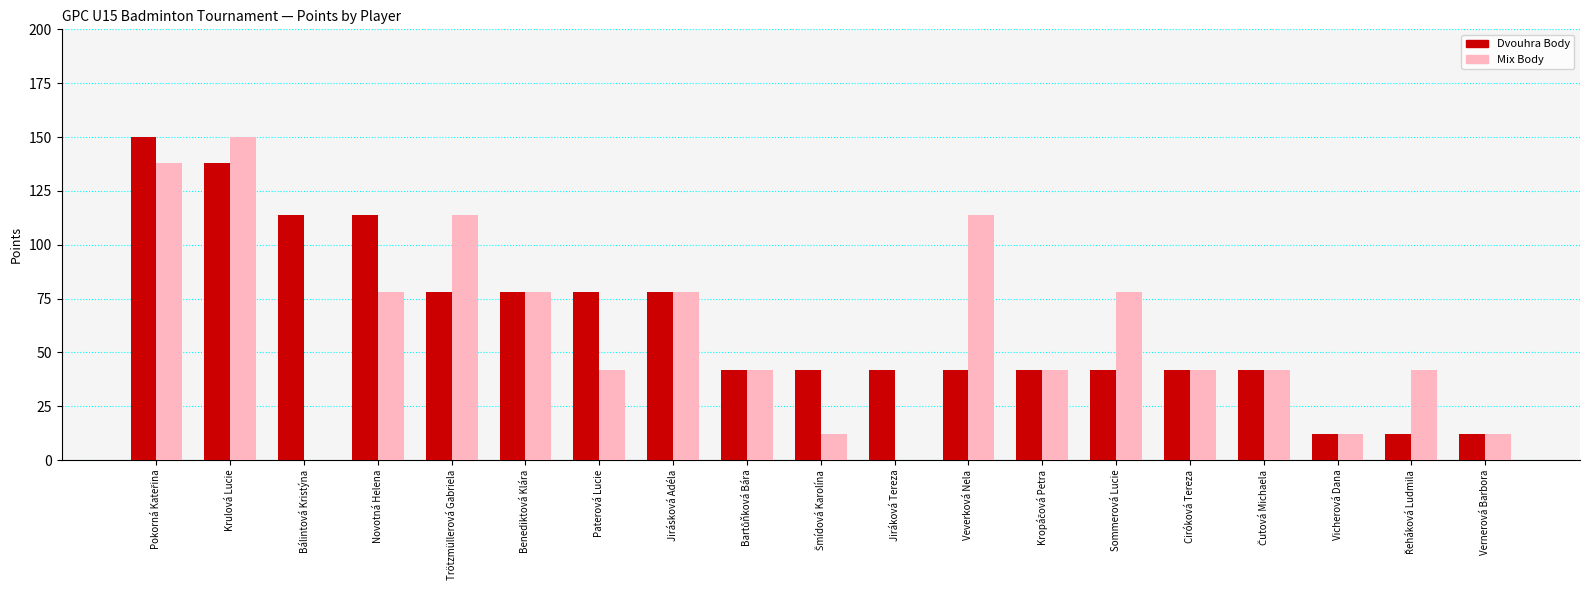

Are the bars grouped side by side (vs. stacked)?

Yes